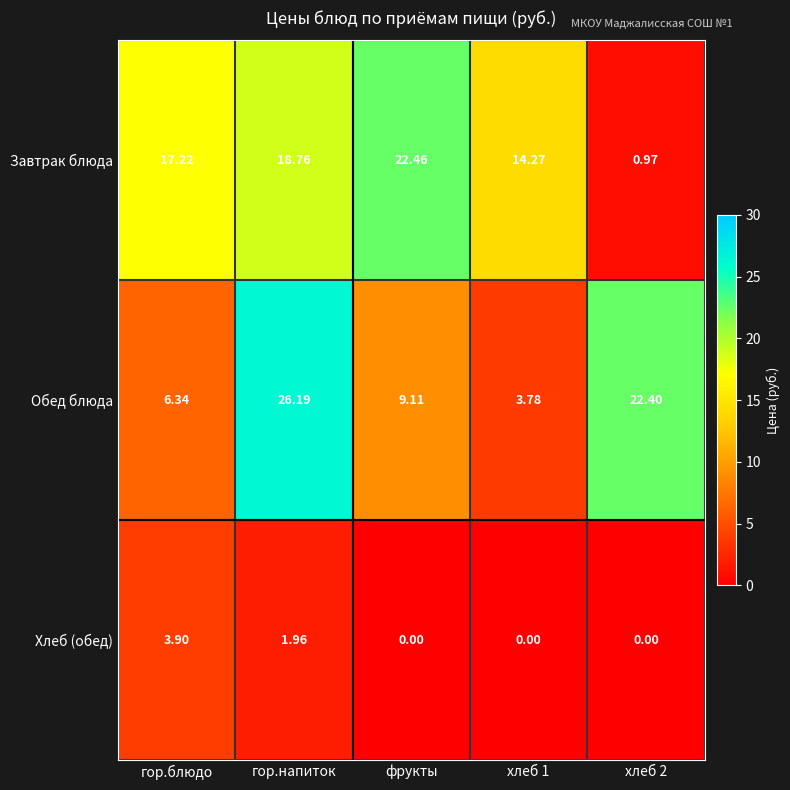

At which label does Хлеб (обед) reach its peak?

гор.блюдо